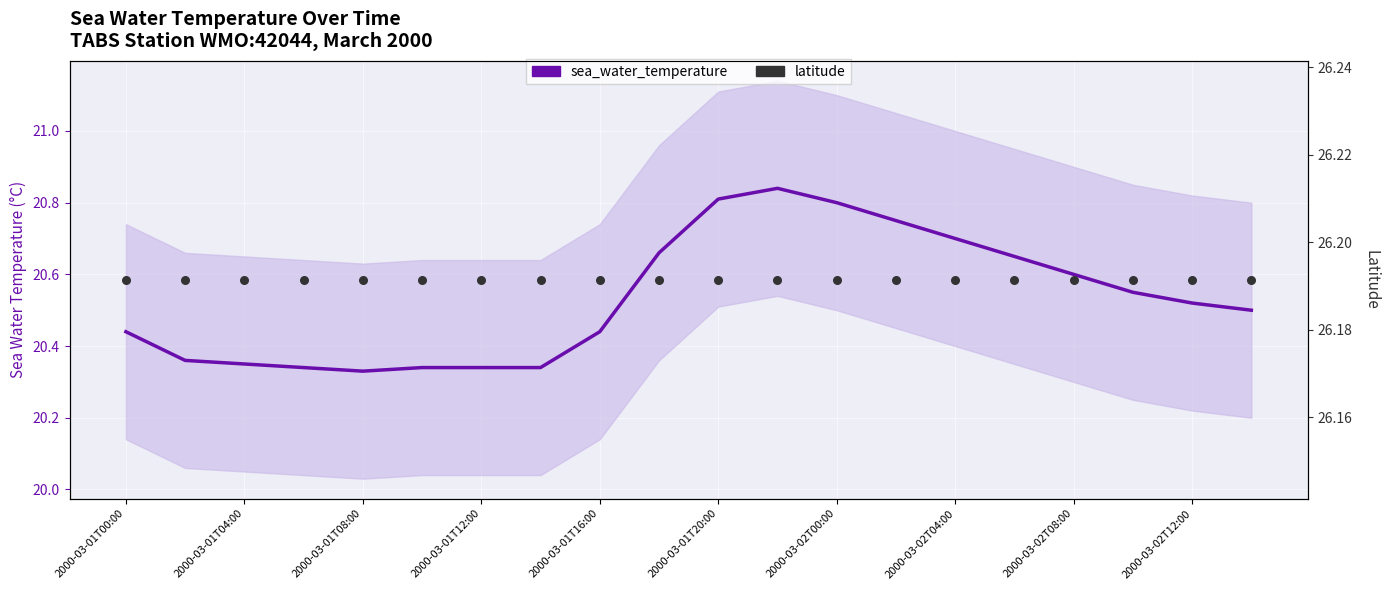

Which series contains the lowest Y value?

sea_water_temperature